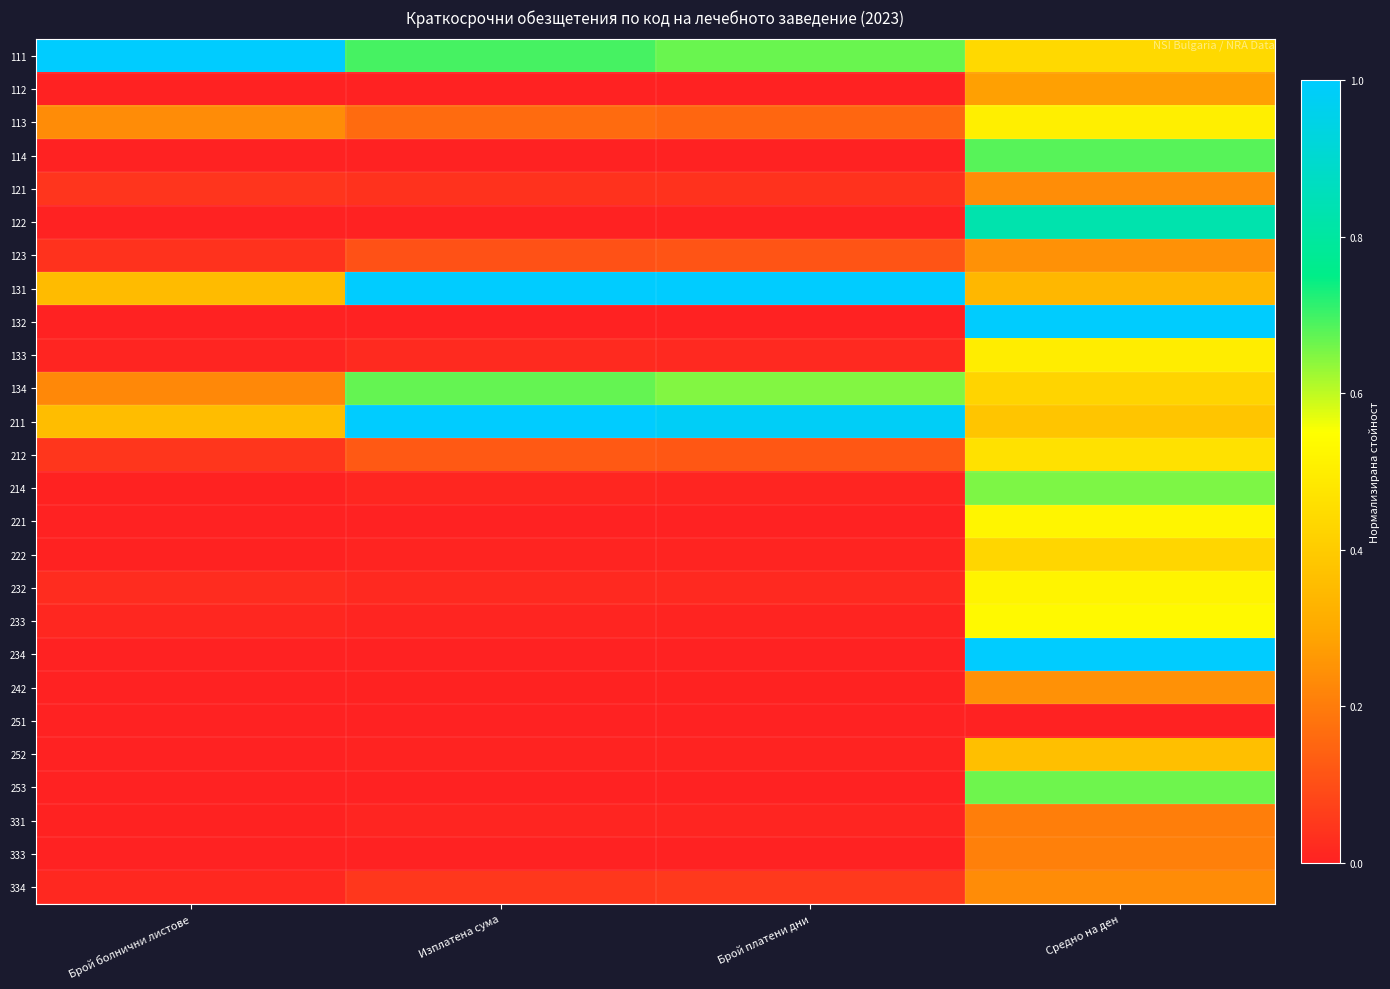

At which category does the chart reach its peak across all series?

Брой болнични листове